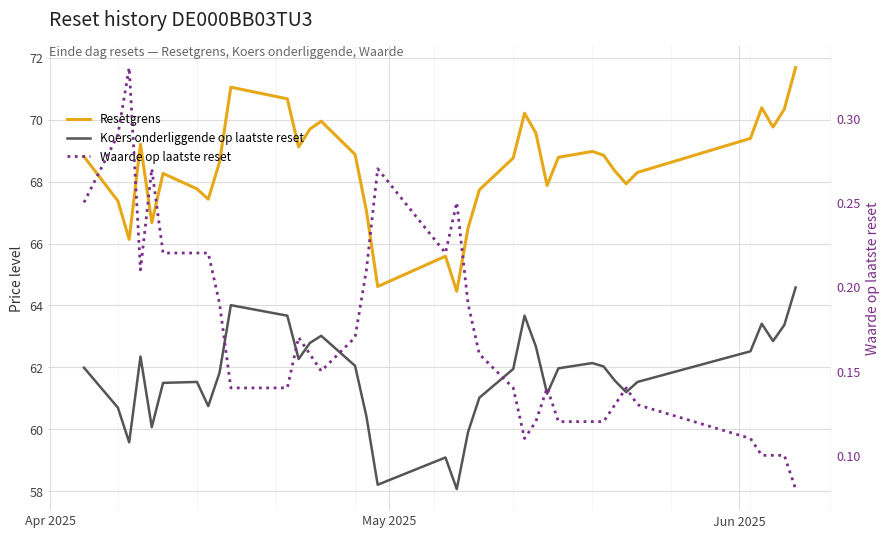

In Koers onderliggende op laatste reset, how many points are higher than both neighbors (excluding endpoints)?

8